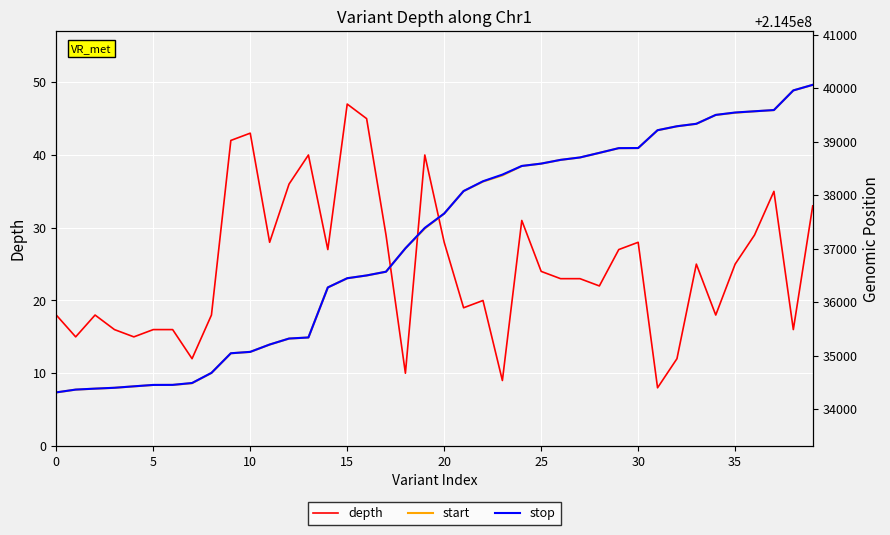

What is the label of the 11th point from the right?

29